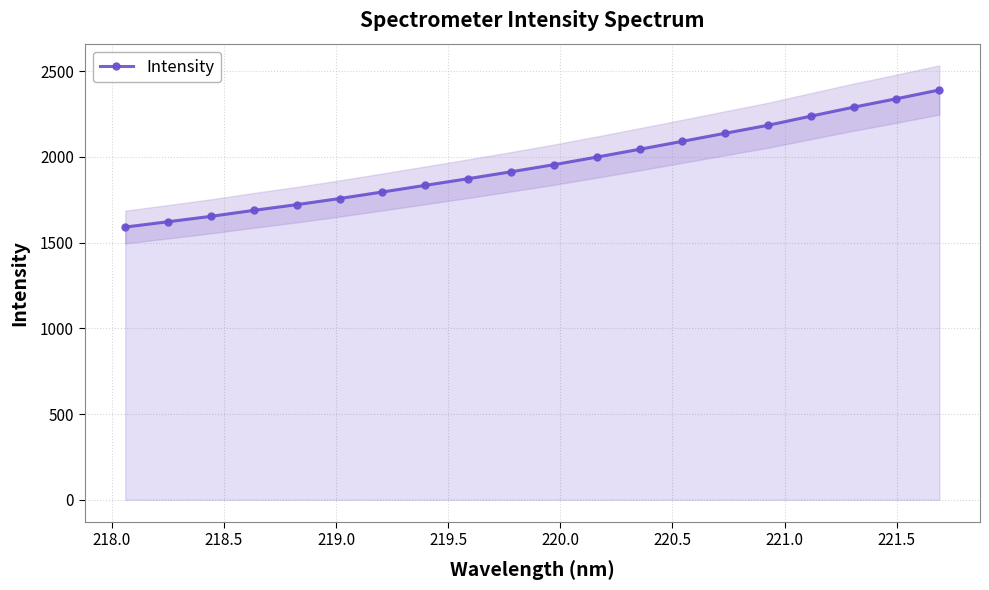

What is the minimum value for Intensity?

1590.7